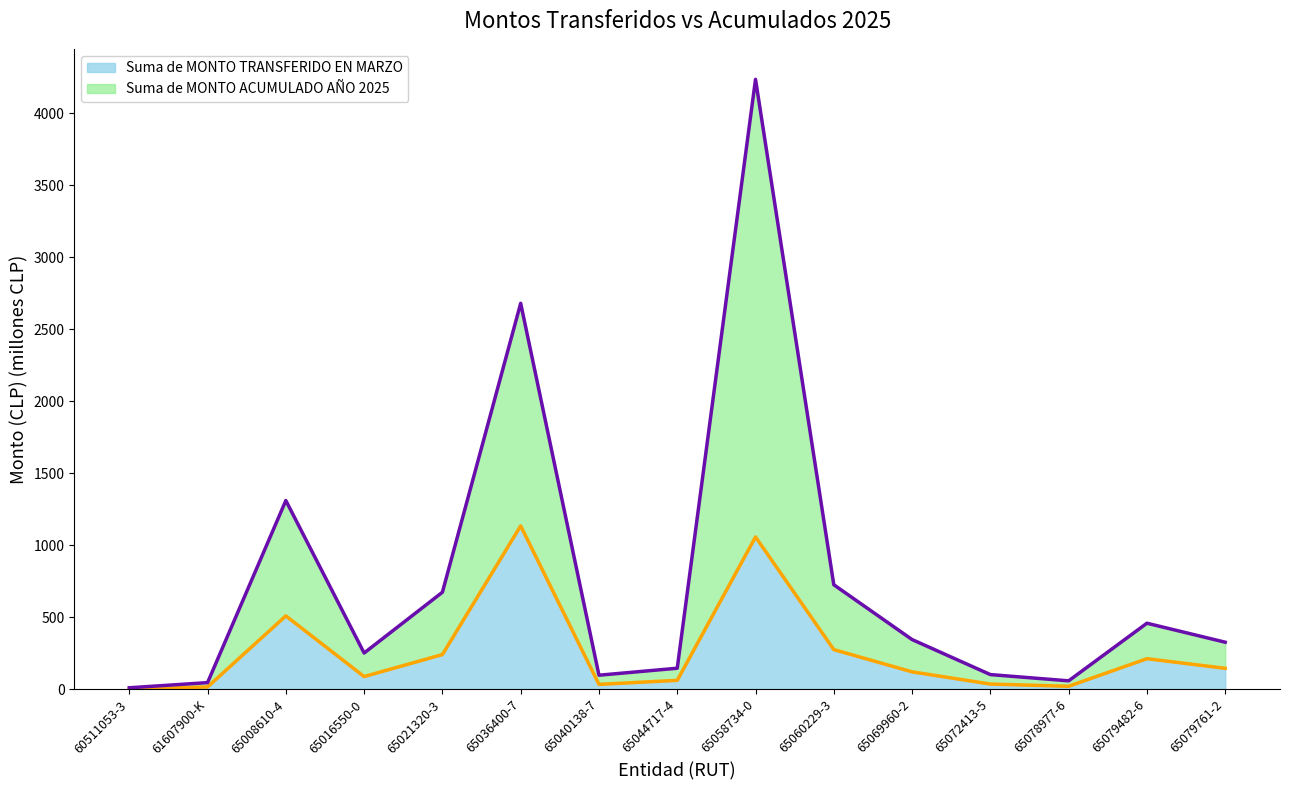

Rank the series by their average value, from lowest to highest.

Suma de MONTO TRANSFERIDO EN MARZO, Suma de MONTO ACUMULADO AÑO 2025